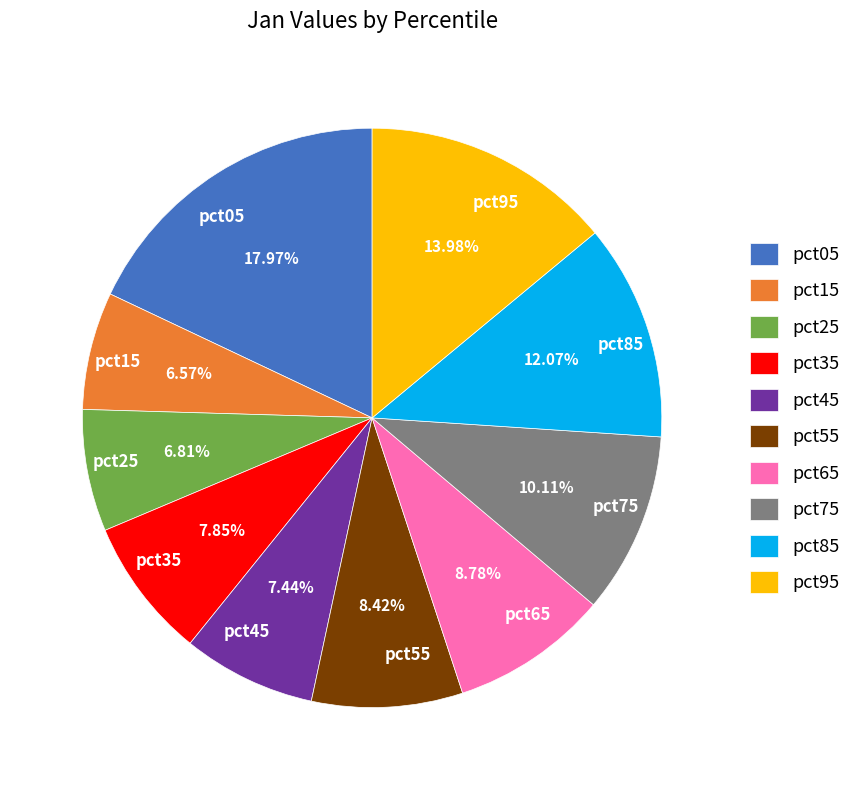

To the nearest percent, what is the combined percentage of pct45 and pct95?

21%